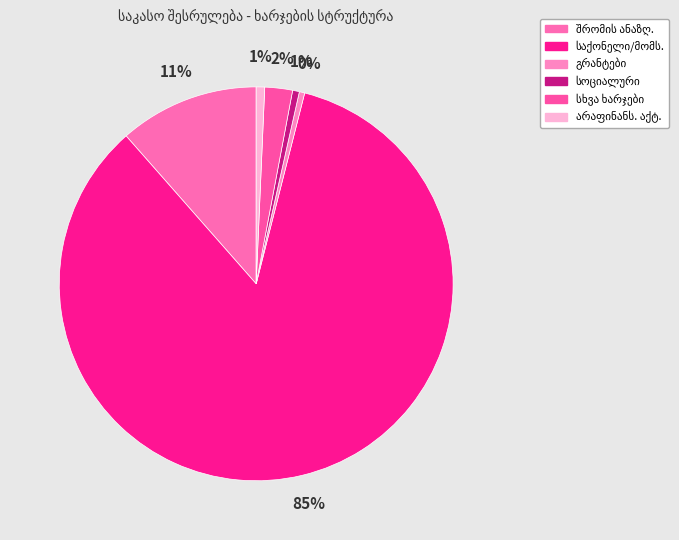

Count the number of slices in the pie.

6